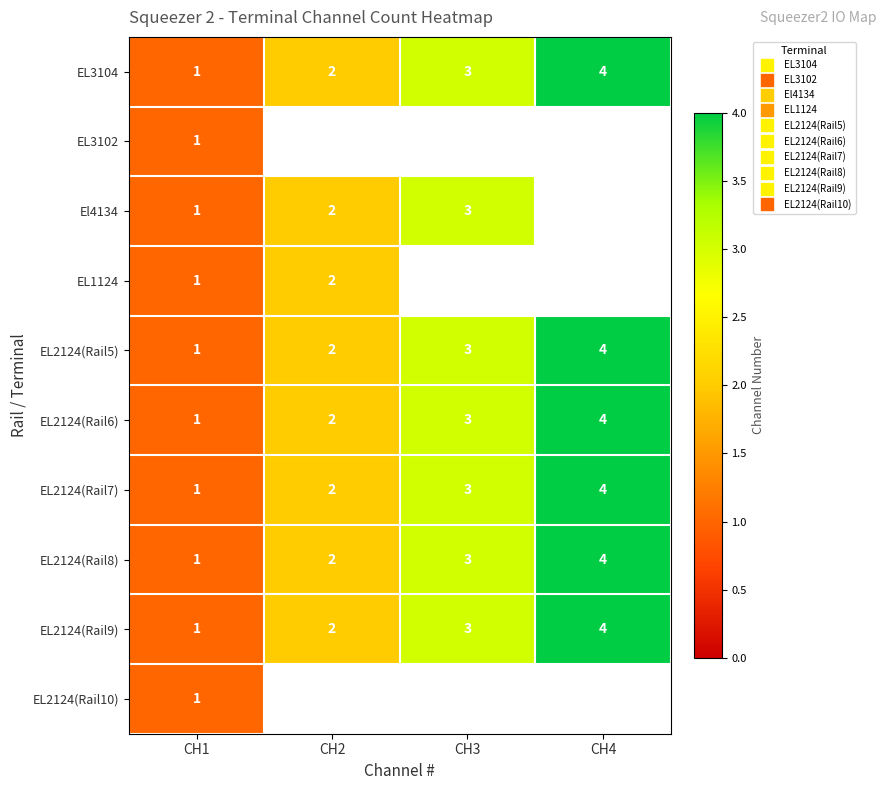

At which label is EL3104 closest to 2?

CH2